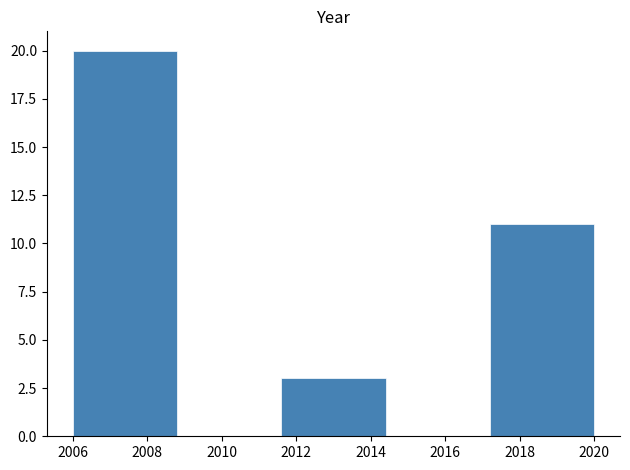

Reading left to right, transcribe this chart: for each bar, give the range it covers on the x-axis and its height. The values are not printed on the chart, so give them approximately, as read against the axis.

2006.0 to 2008.8: 20
2008.8 to 2011.6: 0
2011.6 to 2014.4: 3
2014.4 to 2017.2: 0
2017.2 to 2020.0: 11